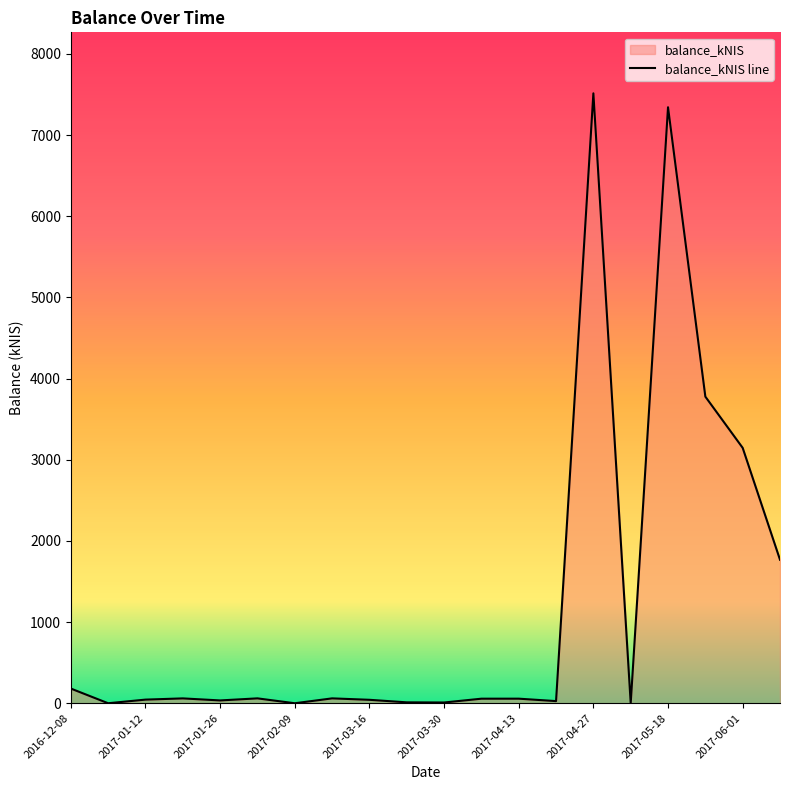

What is the maximum value shown in the chart?

7513.7